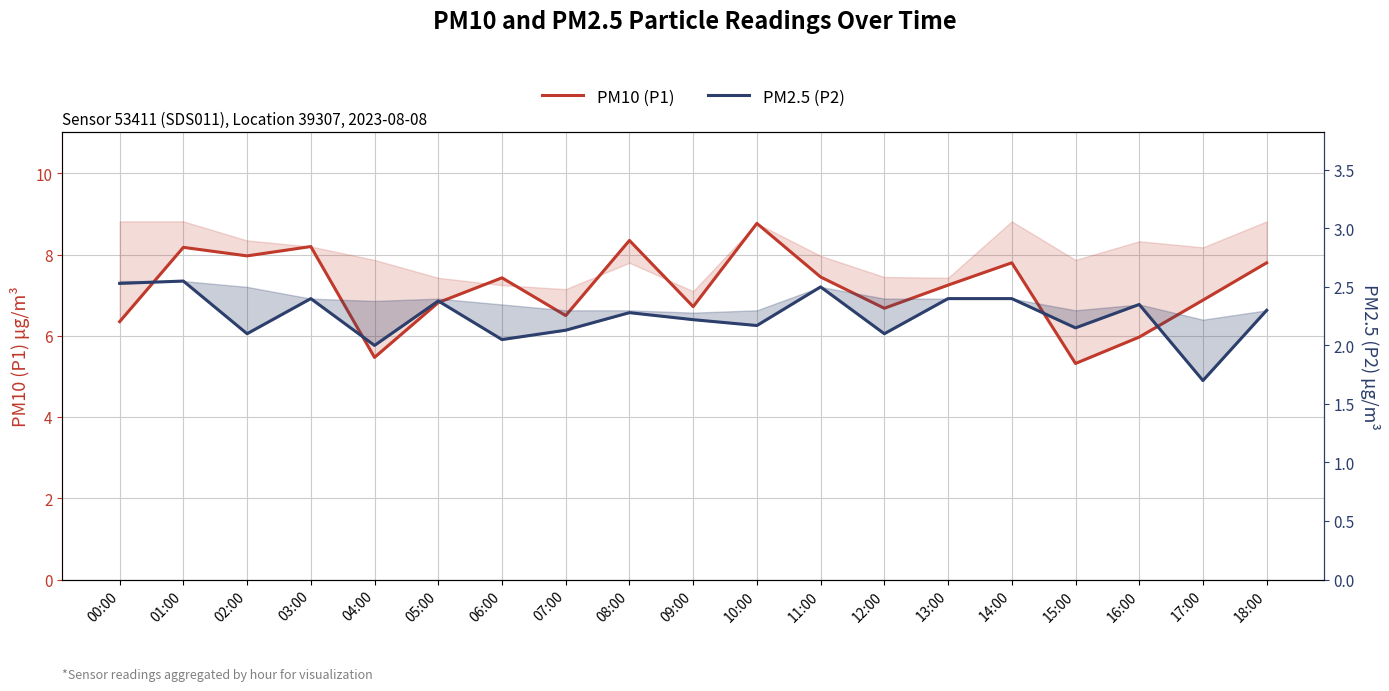

The PM2.5 (P2) series shows 1.4 at 01:00. True or false?

False